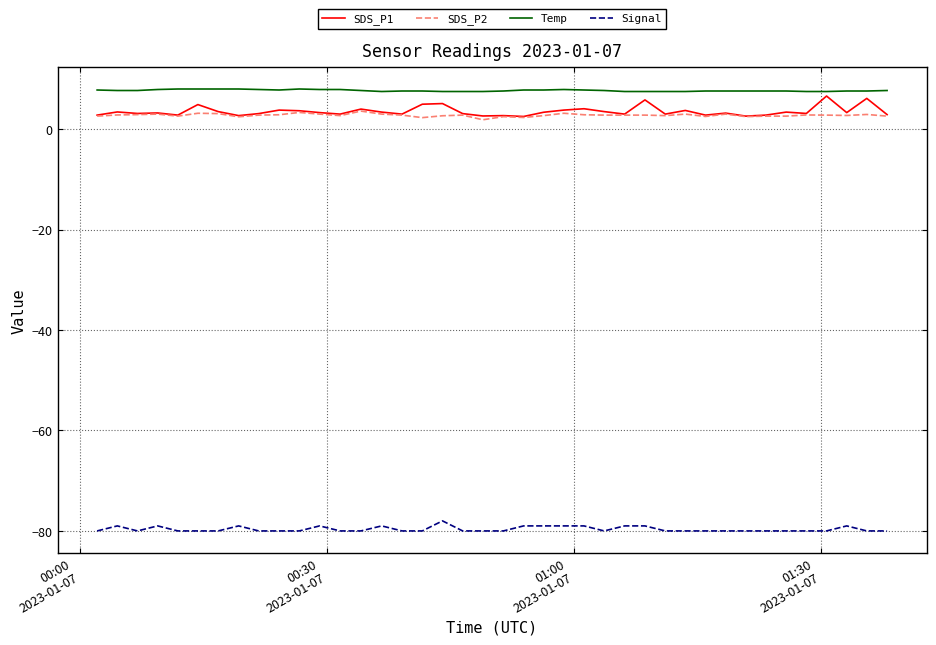

Which series has the largest total across all categories?

Temp